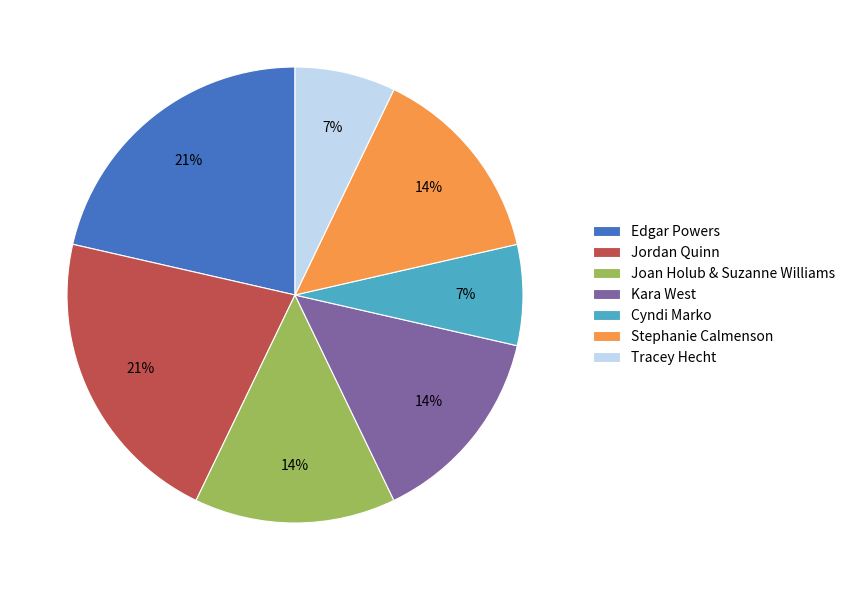

Count the number of slices in the pie.

7